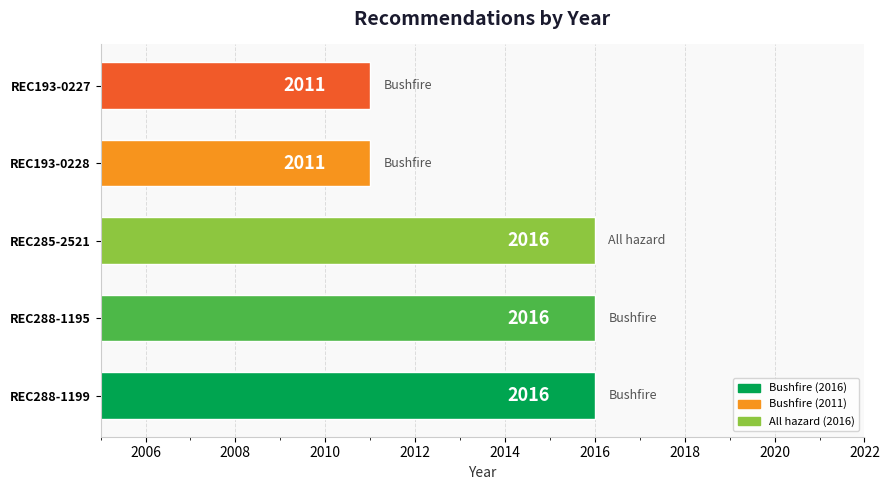

What is the maximum value shown in the chart?

2016